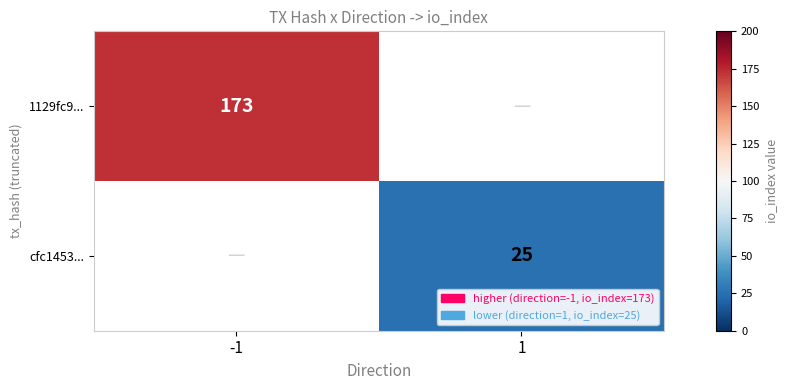

Is it true that 1129fc9... equals 173 at -1?

True